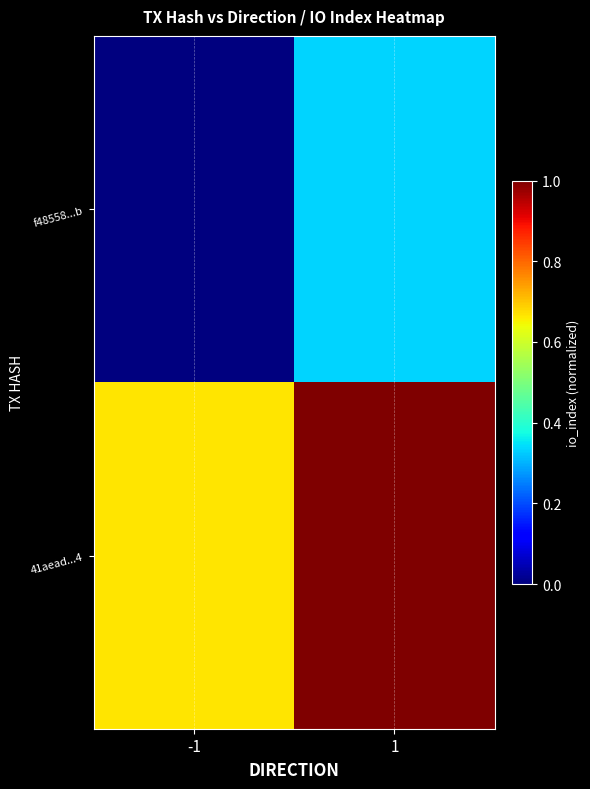

Rank the series by their average value, from lowest to highest.

f48558...b, 41aead...4